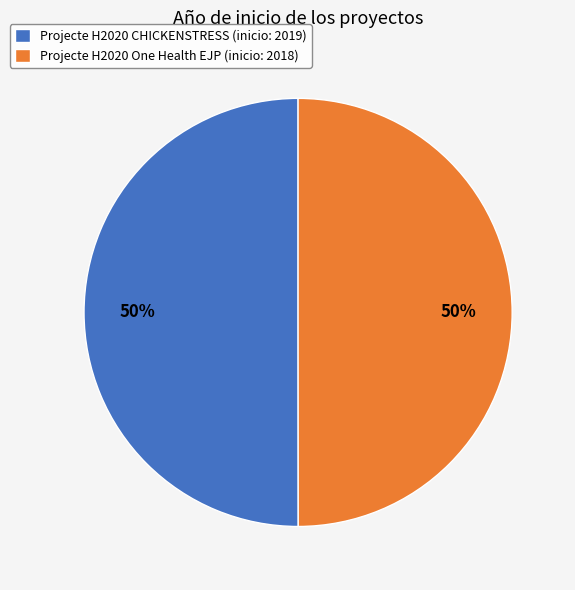

Is the sum of Projecte H2020 One Health EJP and Projecte H2020 CHICKENSTRESS greater than half?

Yes